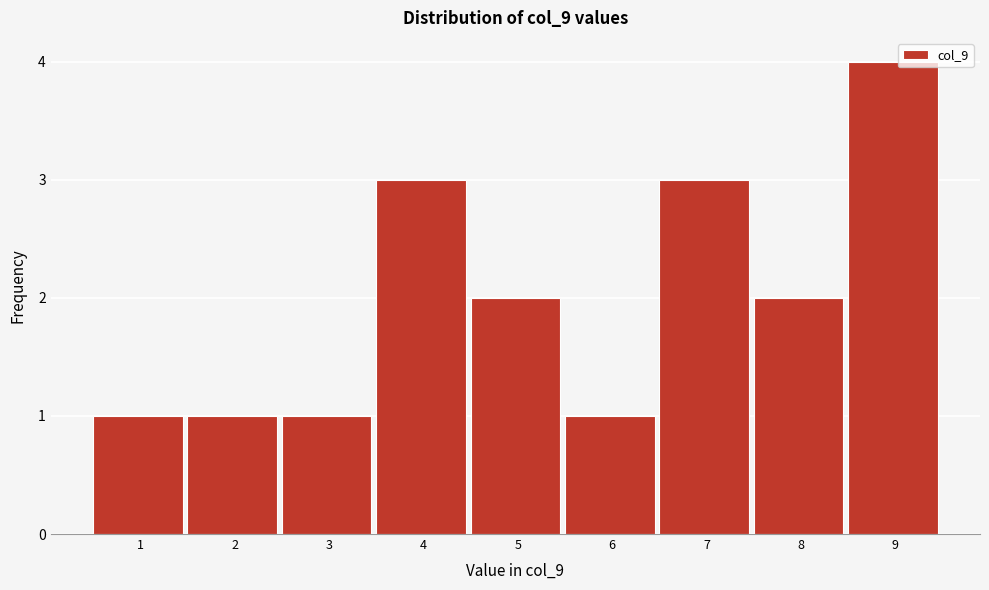

Reading left to right, what are all the values shown in this chart?

1	1	1	3	2	1	3	2	4